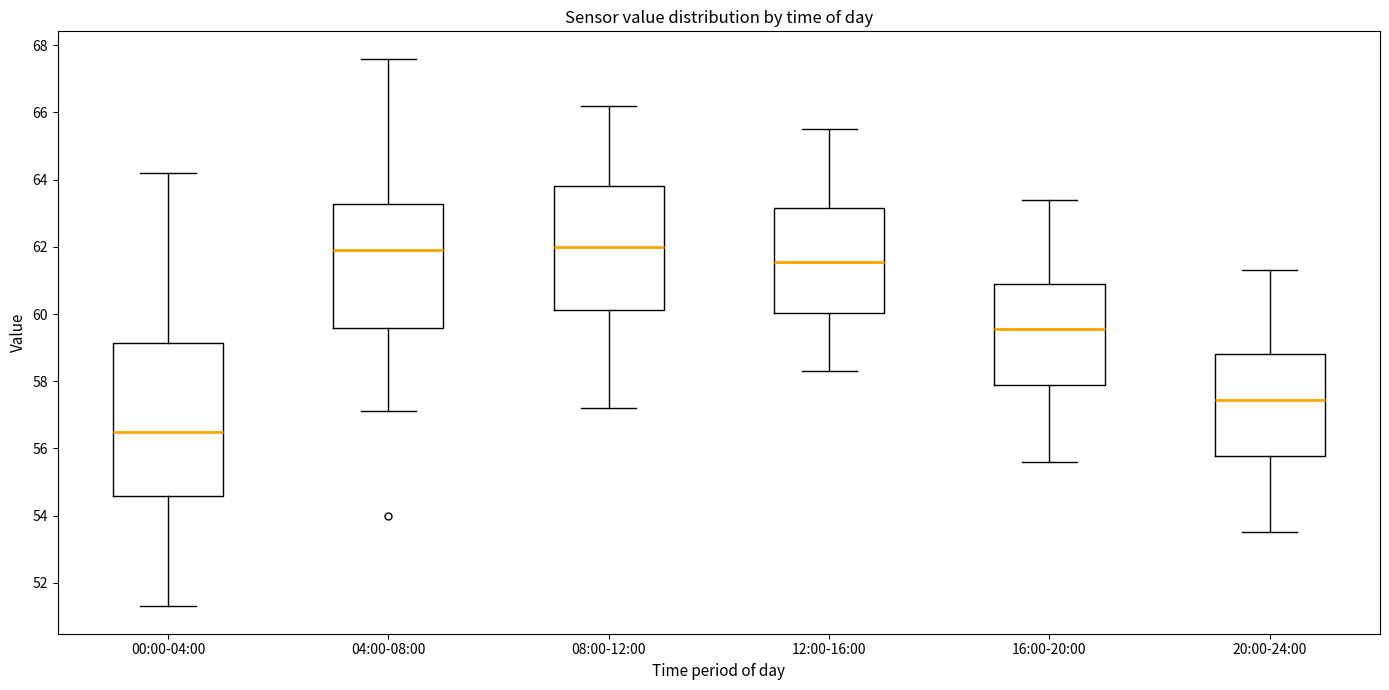

Reading left to right, read every box against the y-axis: the position of its median line, the range the box covers, and the ends of its whiskers. The values are not printed on the chart, so give them approximately, as read against the axis.

00:00-04:00: median 56.6, box 54.6 to 59.2, whiskers 51.4 to 64.2
04:00-08:00: median 62.0, box 59.6 to 63.2, whiskers 57.2 to 67.6
08:00-12:00: median 62.0, box 60.2 to 63.8, whiskers 57.2 to 66.2
12:00-16:00: median 61.6, box 60.0 to 63.2, whiskers 58.4 to 65.6
16:00-20:00: median 59.6, box 57.8 to 61.0, whiskers 55.6 to 63.4
20:00-24:00: median 57.4, box 55.8 to 58.8, whiskers 53.6 to 61.4